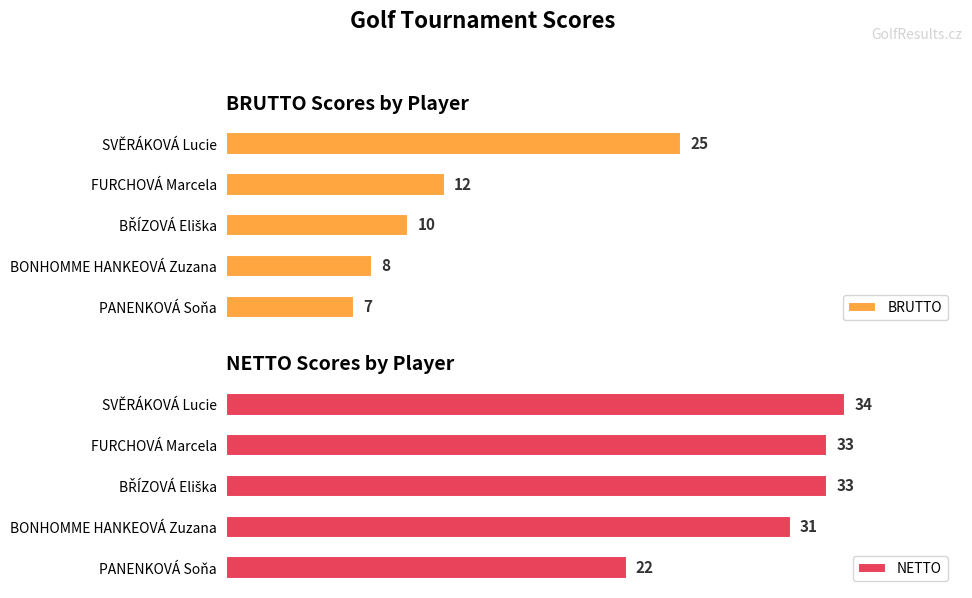

At which label is BRUTTO closest to 16?

FURCHOVÁ Marcela